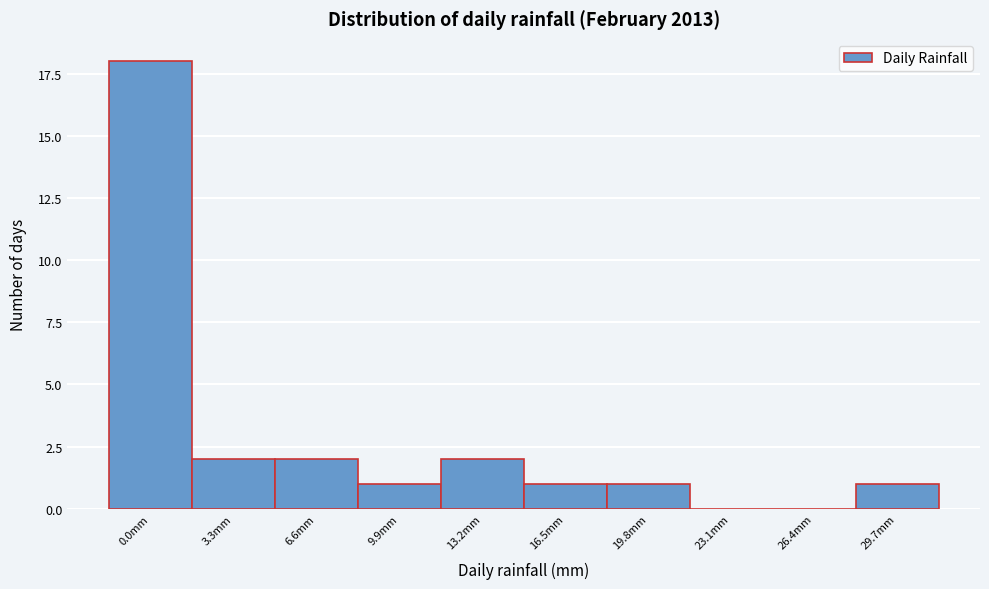

Reading right to left, extract all data points from this chart.

29.7mm=1	26.4mm=0	23.1mm=0	19.8mm=1	16.5mm=1	13.2mm=2	9.9mm=1	6.6mm=2	3.3mm=2	0.0mm=18